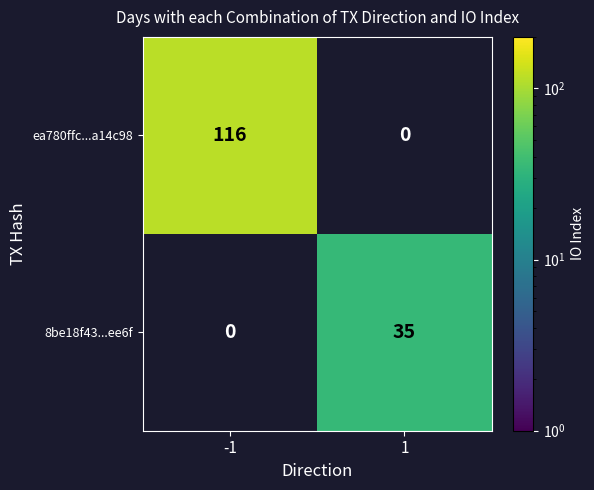

The ea780ffc...a14c98 series shows 116 at -1. True or false?

True